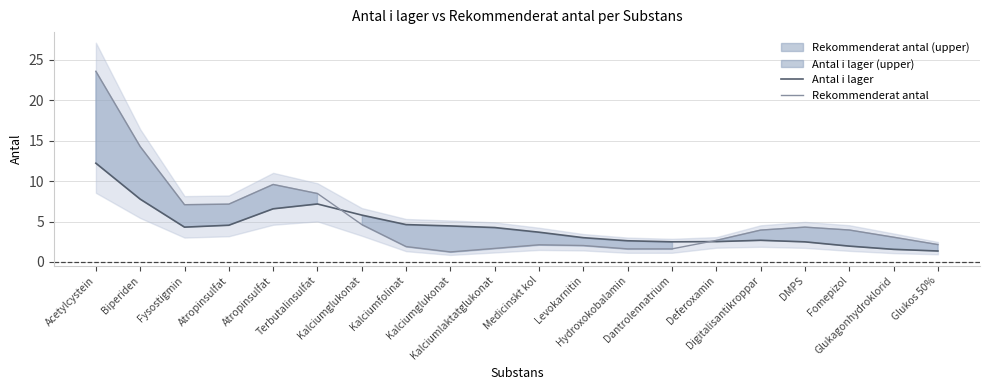

At which label does Rekommenderat antal first exceed 3?

Acetylcystein